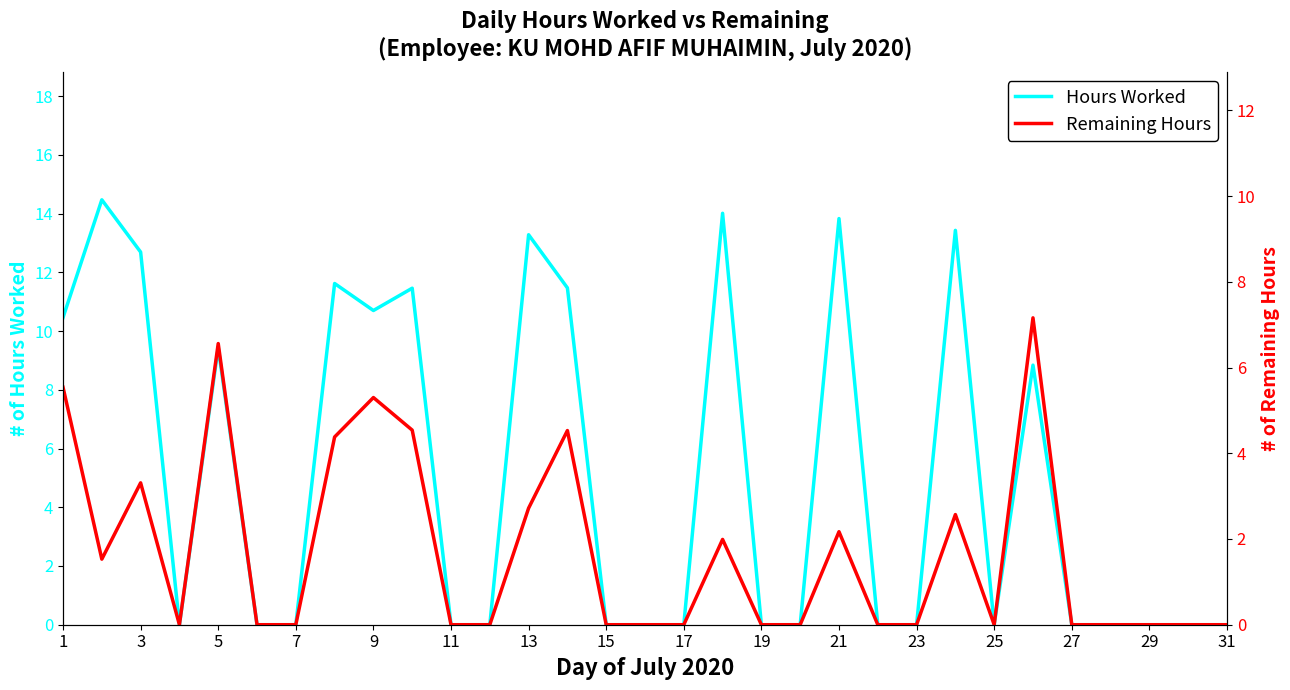

Is it true that Hours Worked equals 0.0 at 15?

True